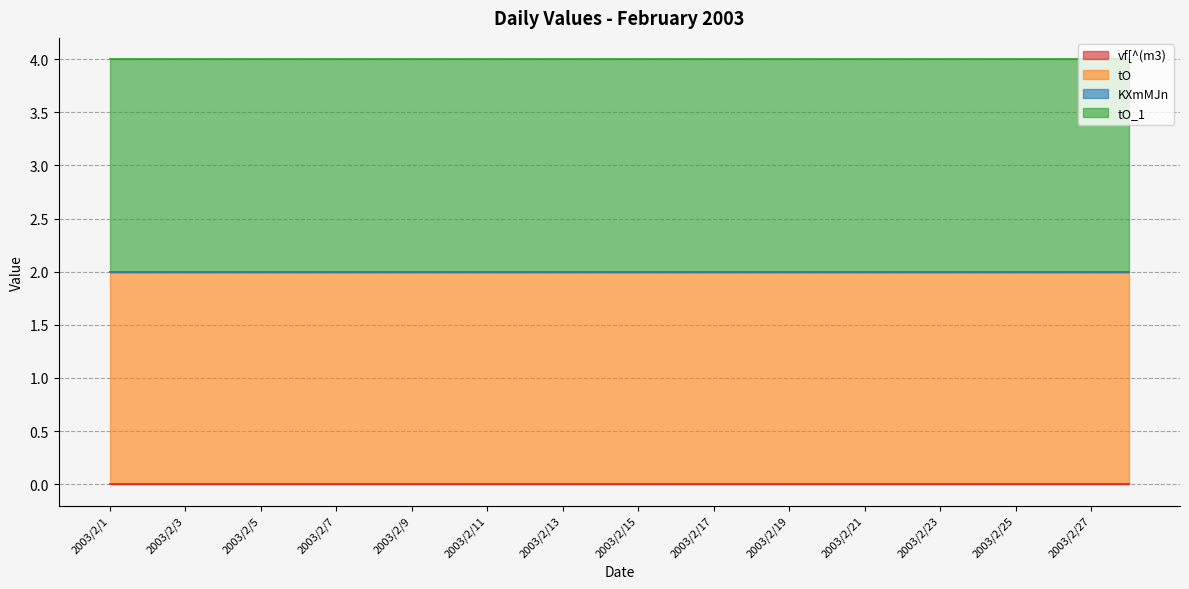

True or false: tO and tO_1 cross at least once.

False